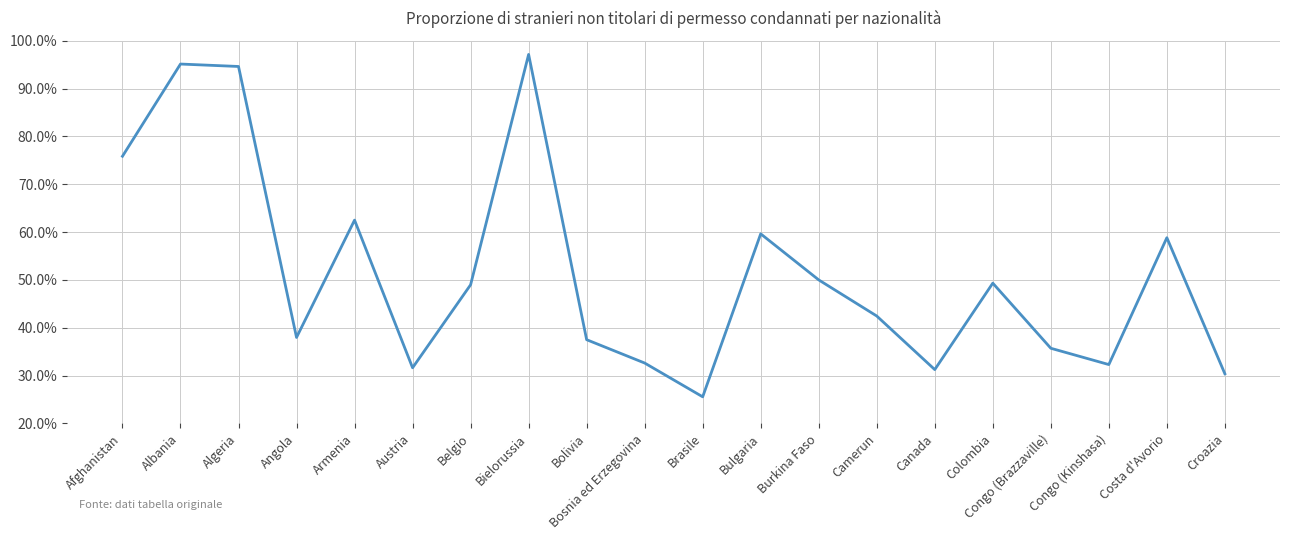

What is the difference between the maximum and minimum values?

71.6